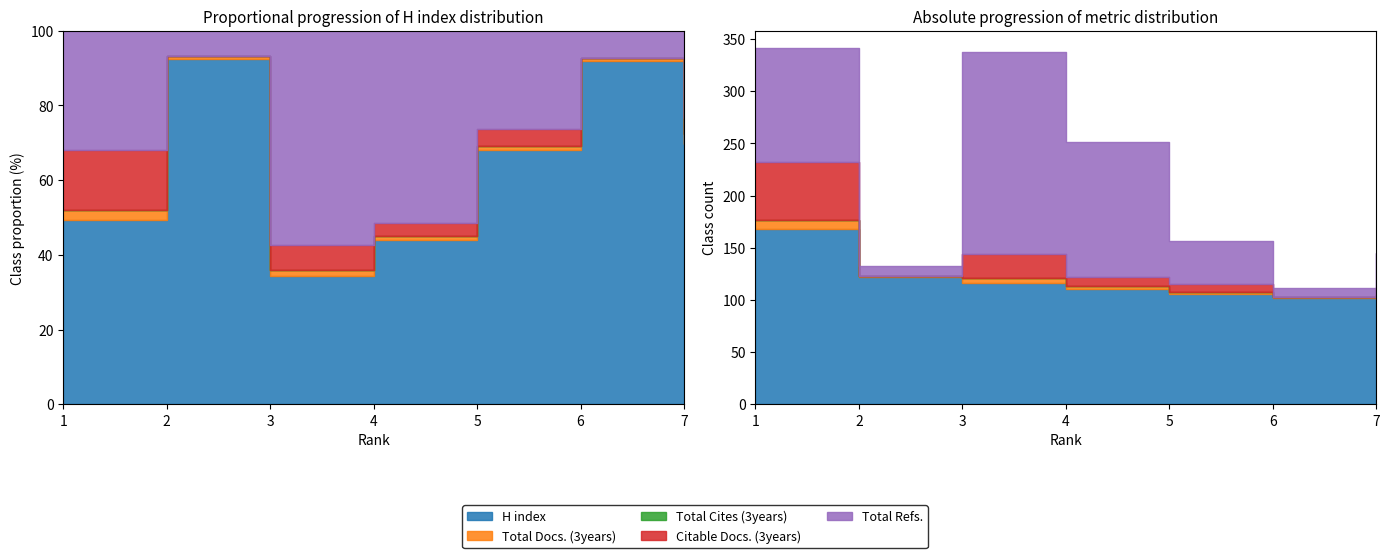

Which has a higher value, 3 or 1?

1